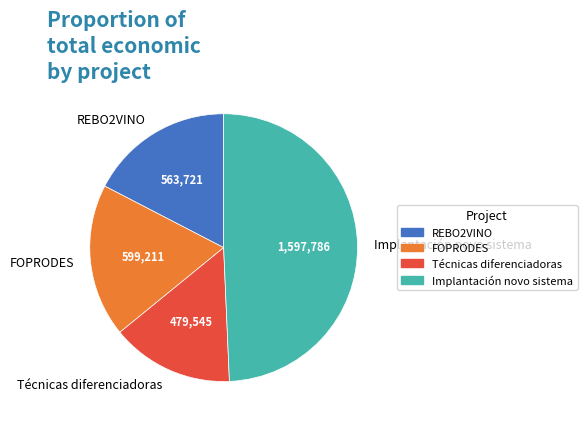

Between REBO2VINO and FOPRODES, which is larger?

FOPRODES